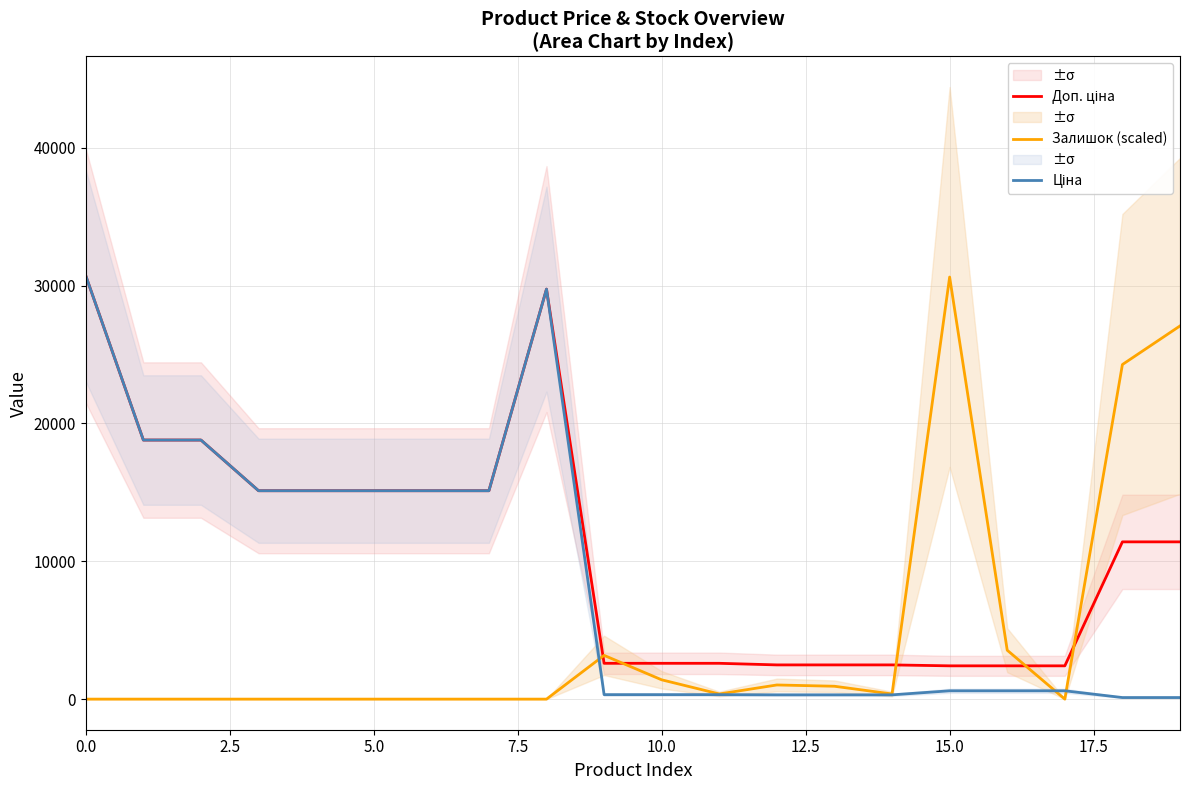

What is the difference between the maximum and second lowest values in the Доп. ціна series?

28302.3